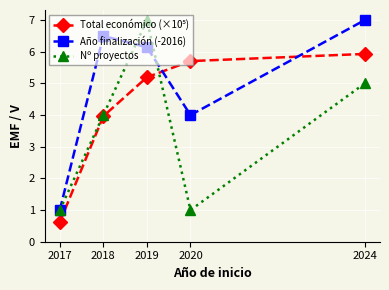

Rank the categories by Año finalización (-2016) value from highest to lowest.

2024, 2018, 2019, 2020, 2017